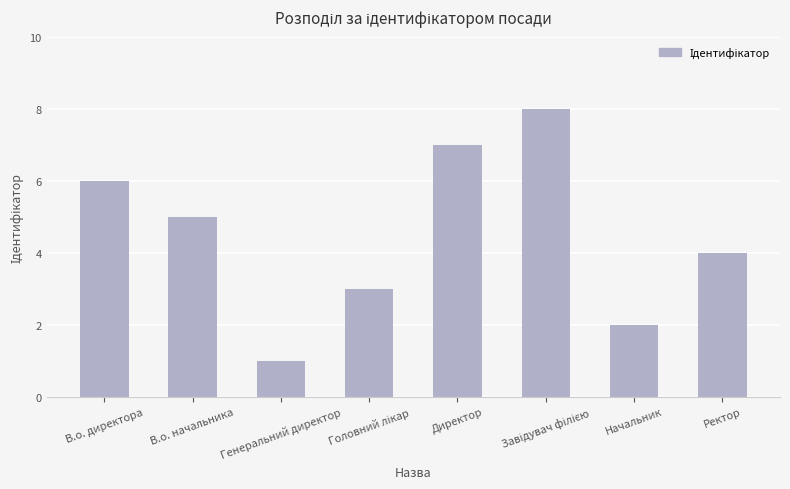

What is the sum of all values?

36